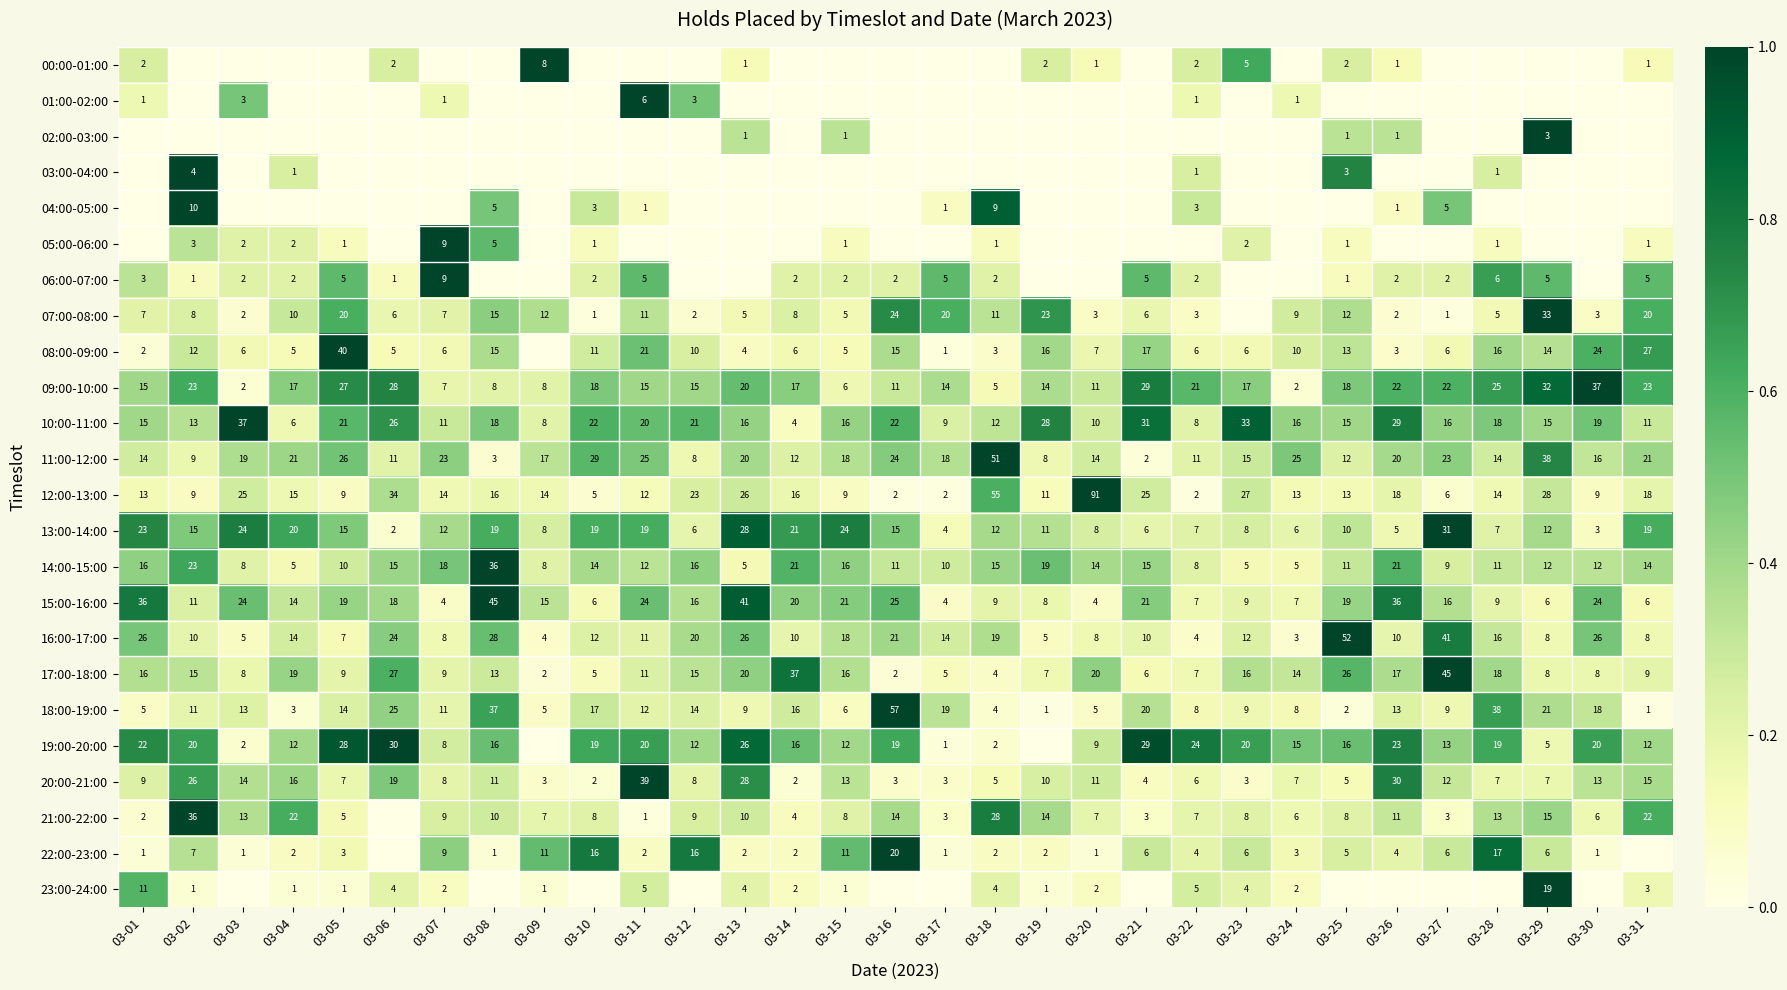

At how many categories does at least one series exceed 0?

31